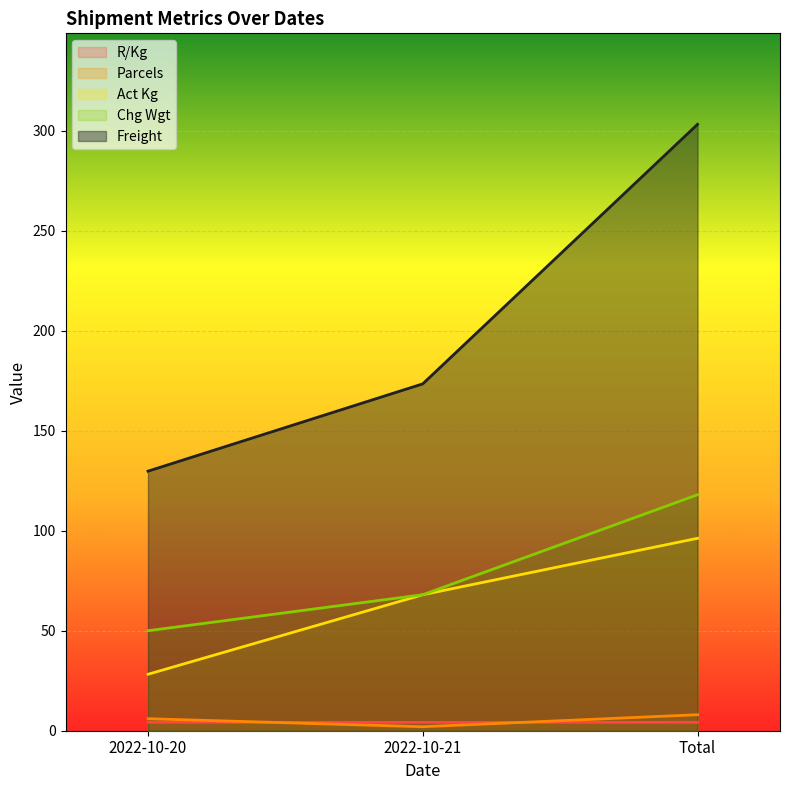

Rank the series by their maximum value, from highest to lowest.

Freight, Chg Wgt, Act Kg, Parcels, R/Kg